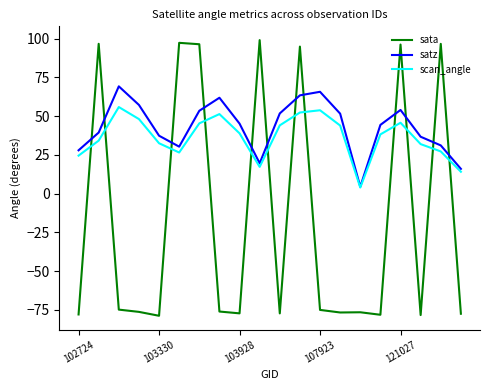

What is the minimum value shown in the chart?

-78.8